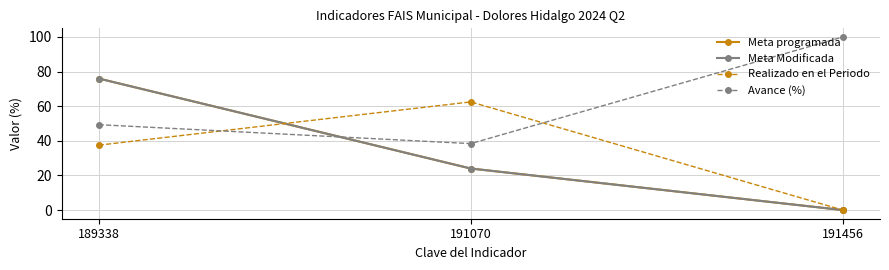

What is the difference between the highest and lowest values at 191456?

100.0